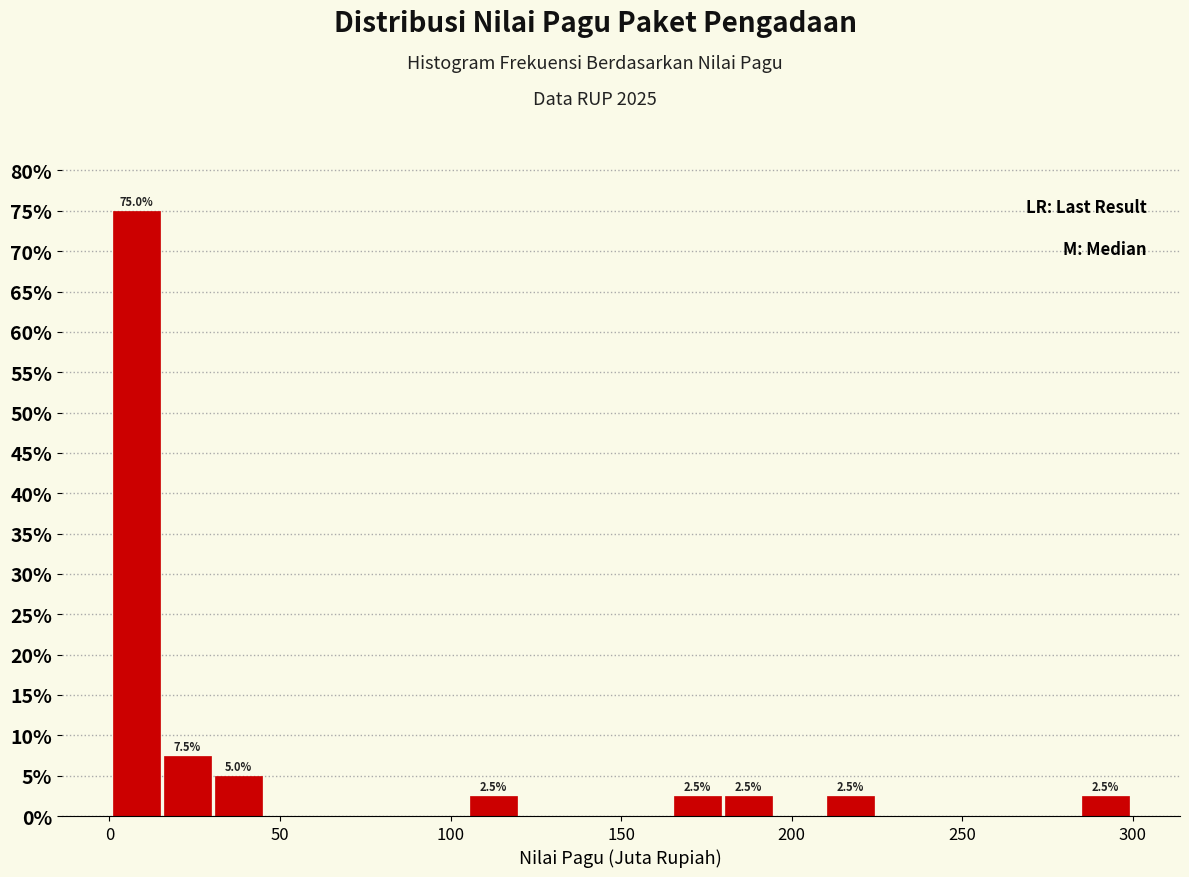

Around what value on the x-axis is the tallest bar? Give the approximate position of its centre, as read against the axis.

10